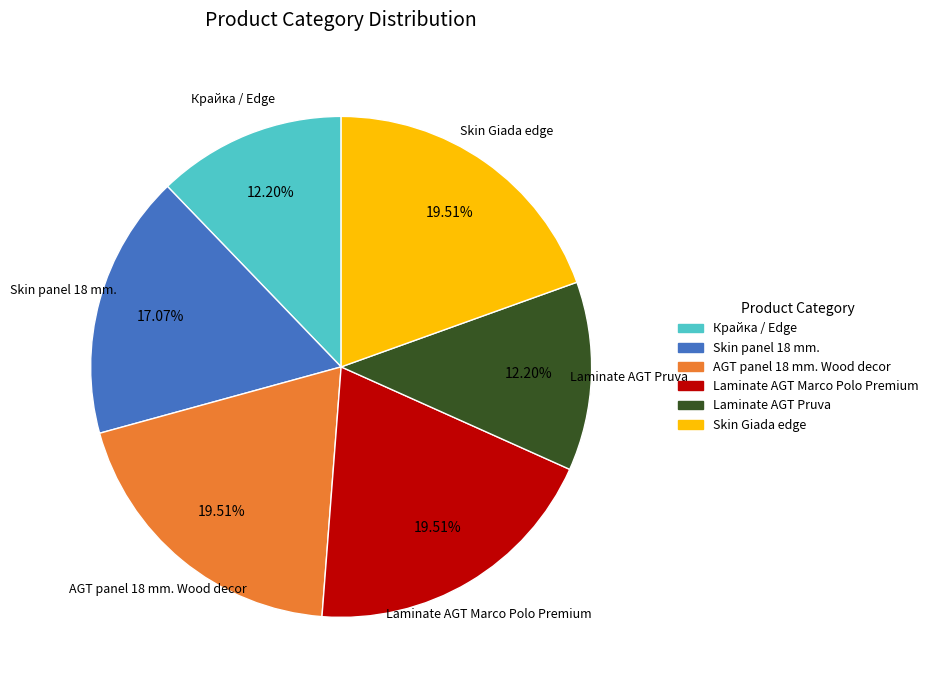

True or false: AGT panel 18 mm. Wood decor accounts for 31% of the total.

False